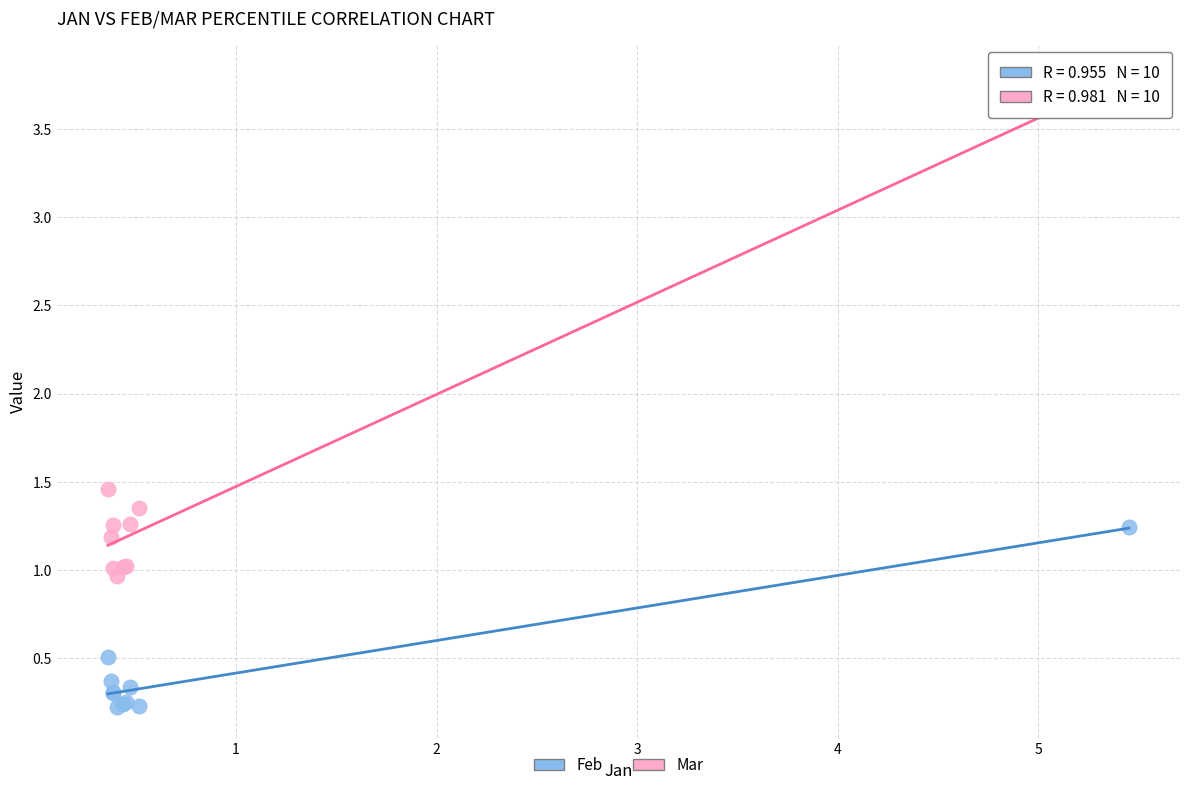

Which series contains the lowest Y value?

Feb